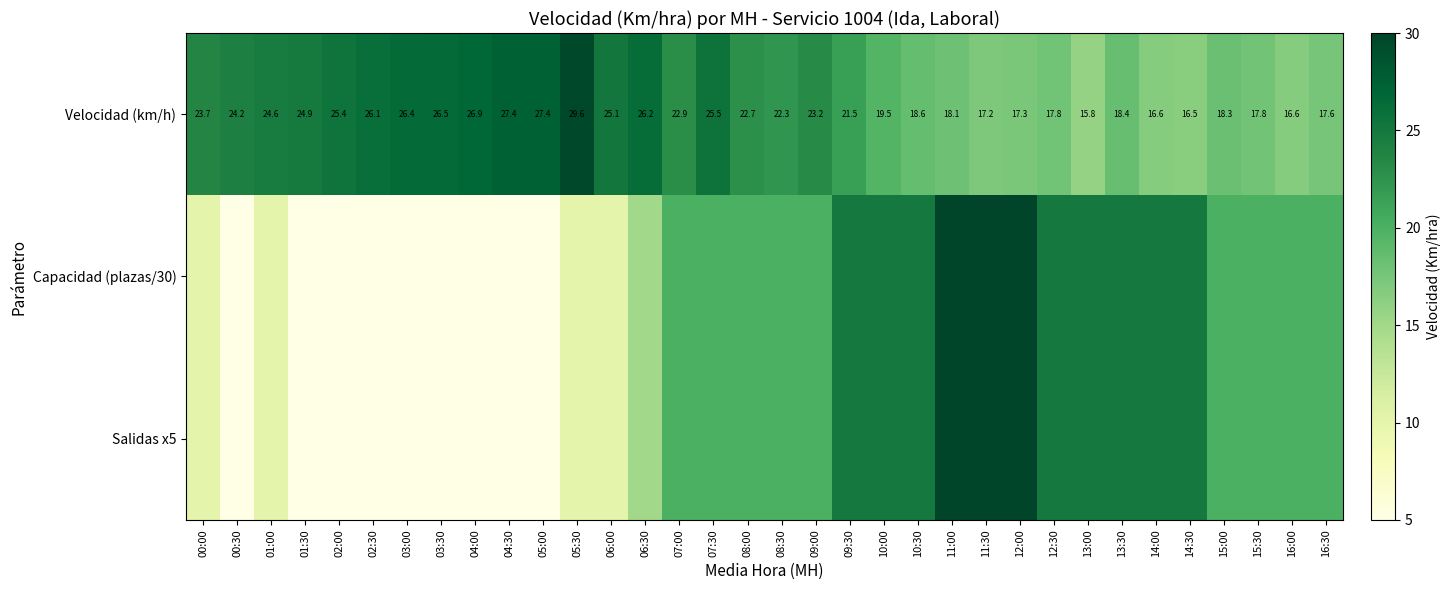

What is the average value of the Velocidad (km/h) series?

22.0